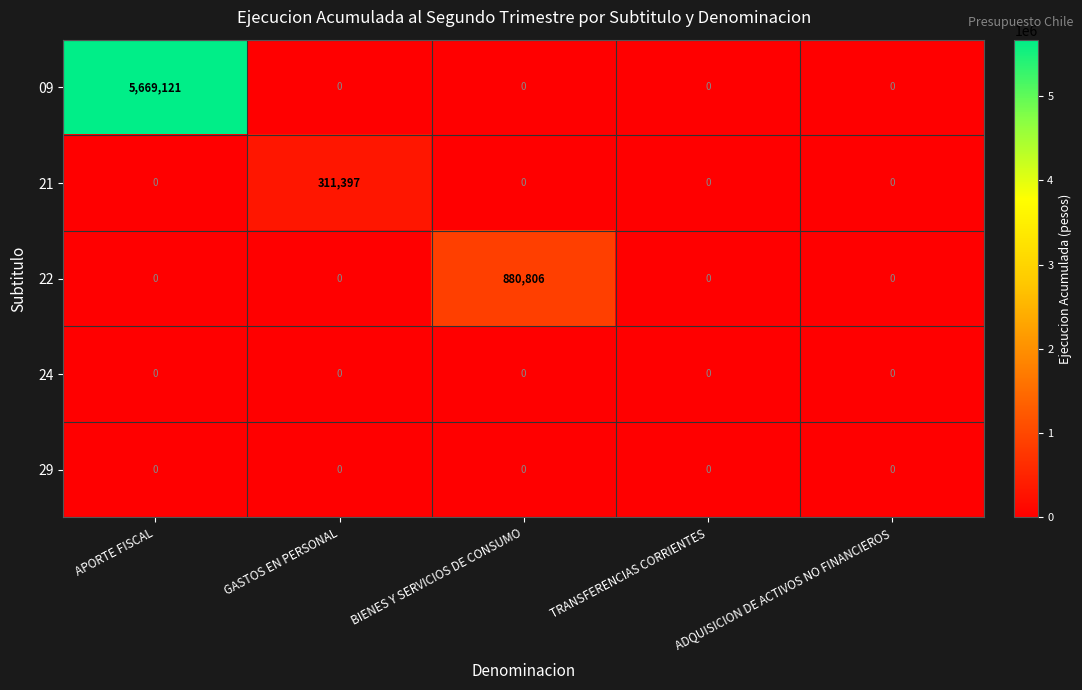

Which series has the widest spread of values?

09